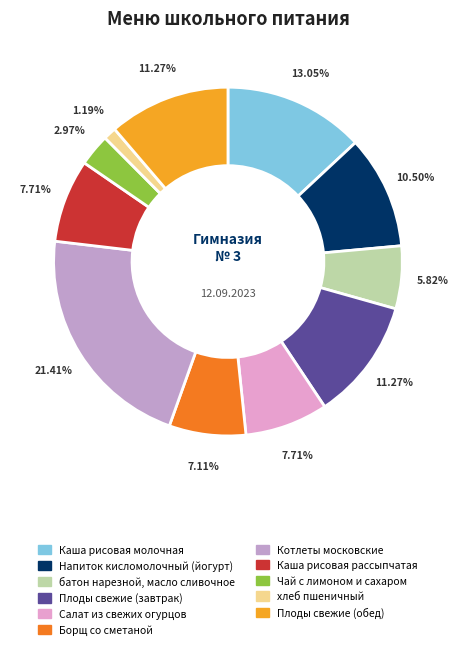

To the nearest percent, what is the average slice percentage?

9%